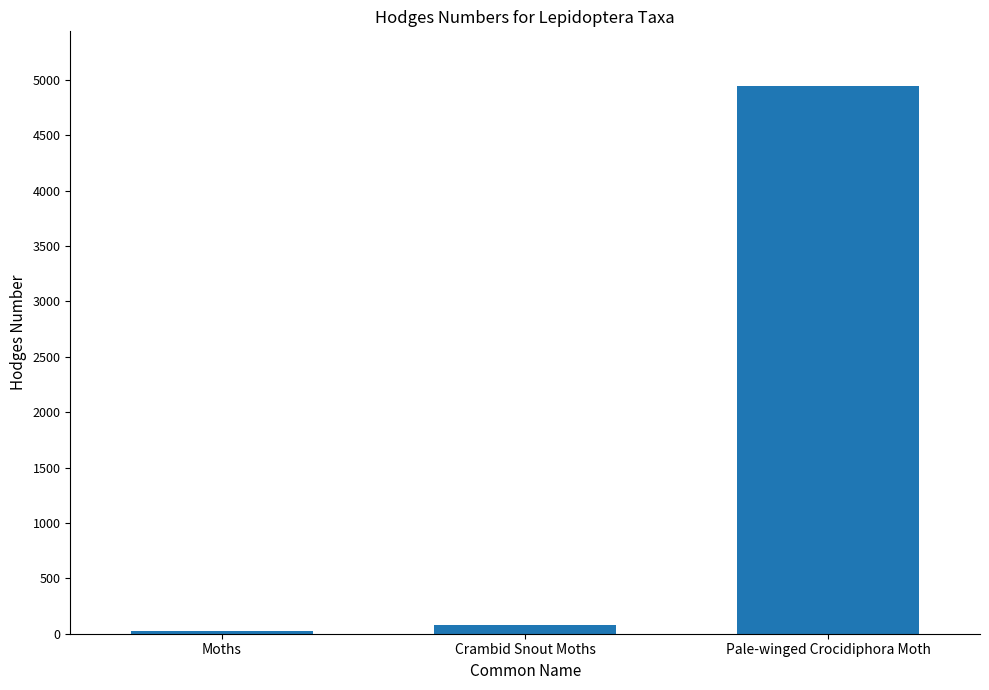

What is the maximum value shown in the chart?

4945.0